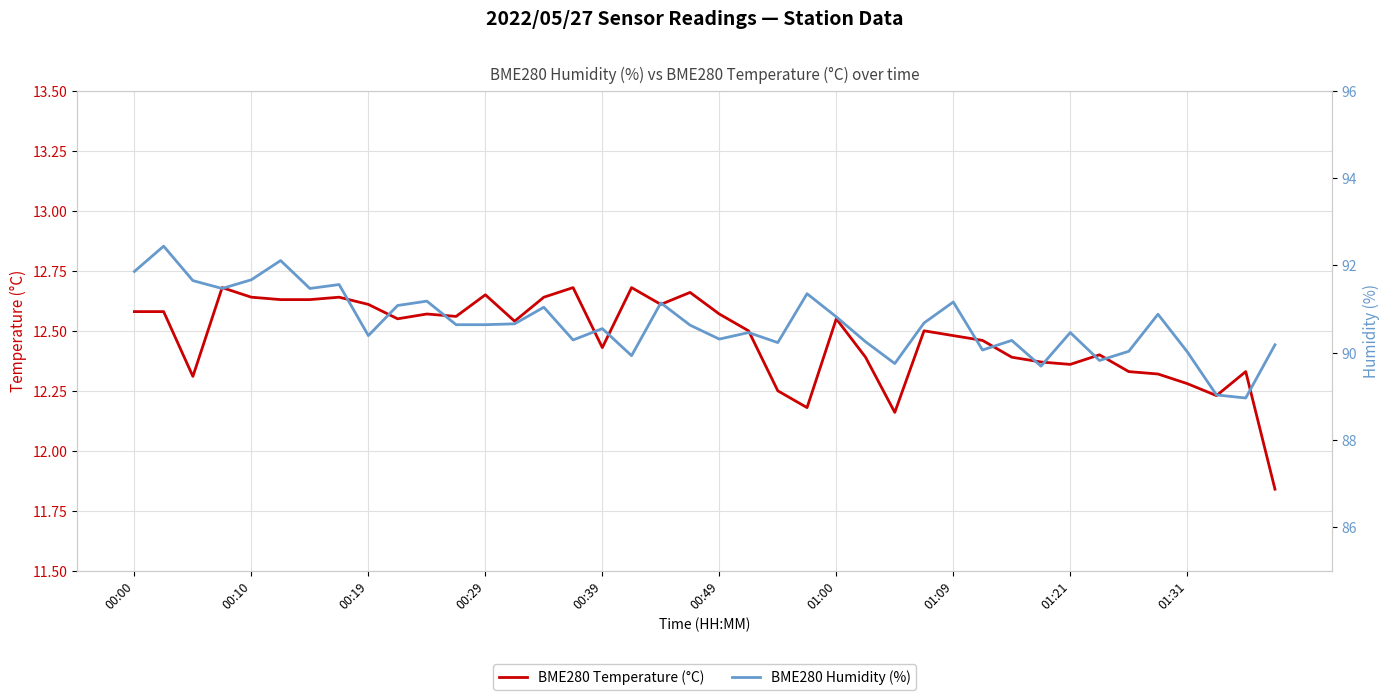

What is the sum of all BME280 Humidity (%) values?

3626.8